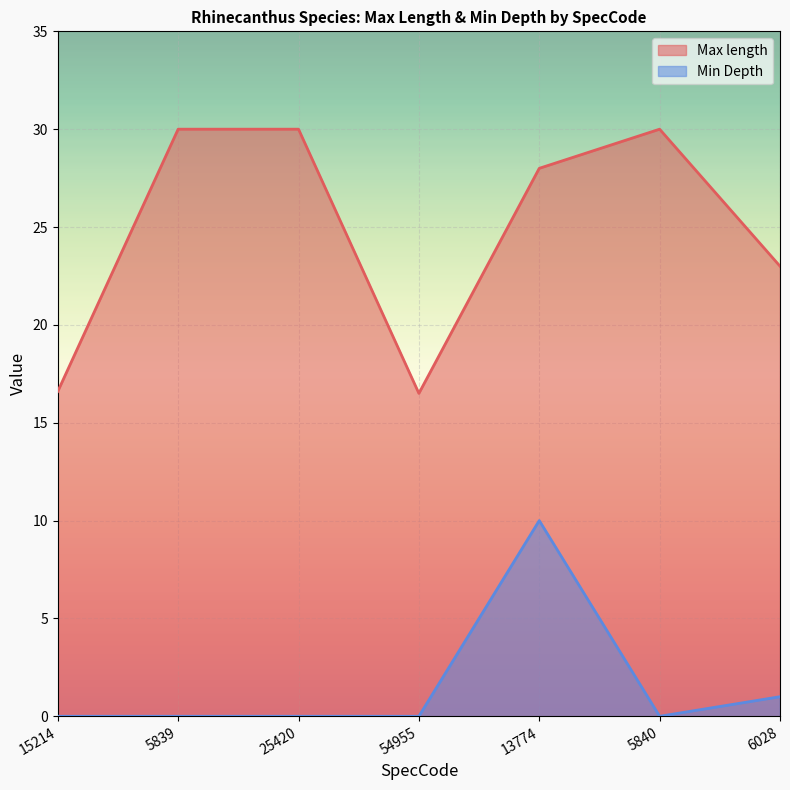

At how many categories does at least one series exceed 24?

4